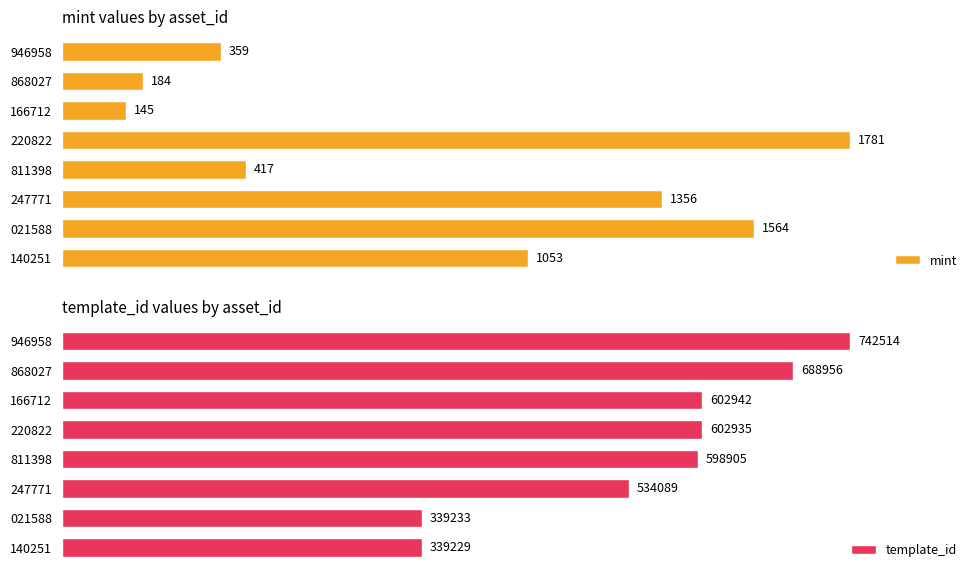

Reading left to right, what are all the values shown in this chart?

mint: 1053	1564	1356	417	1781	145	184	359
template_id: 339229	339233	534089	598905	602935	602942	688956	742514